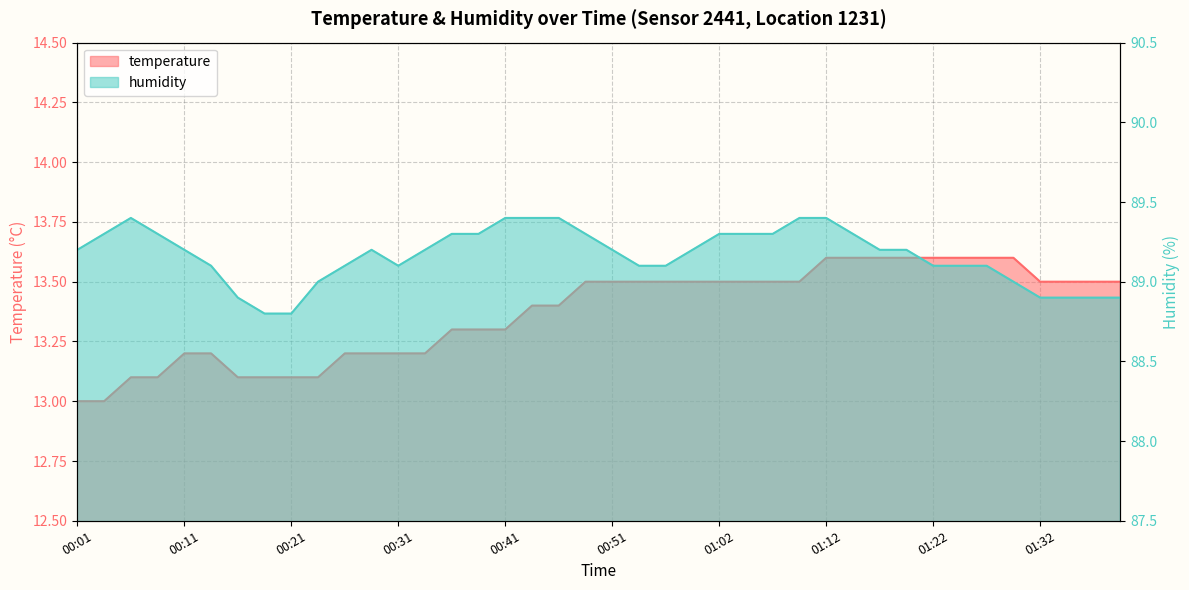

How many interior local valleys does the humidity series have?

1